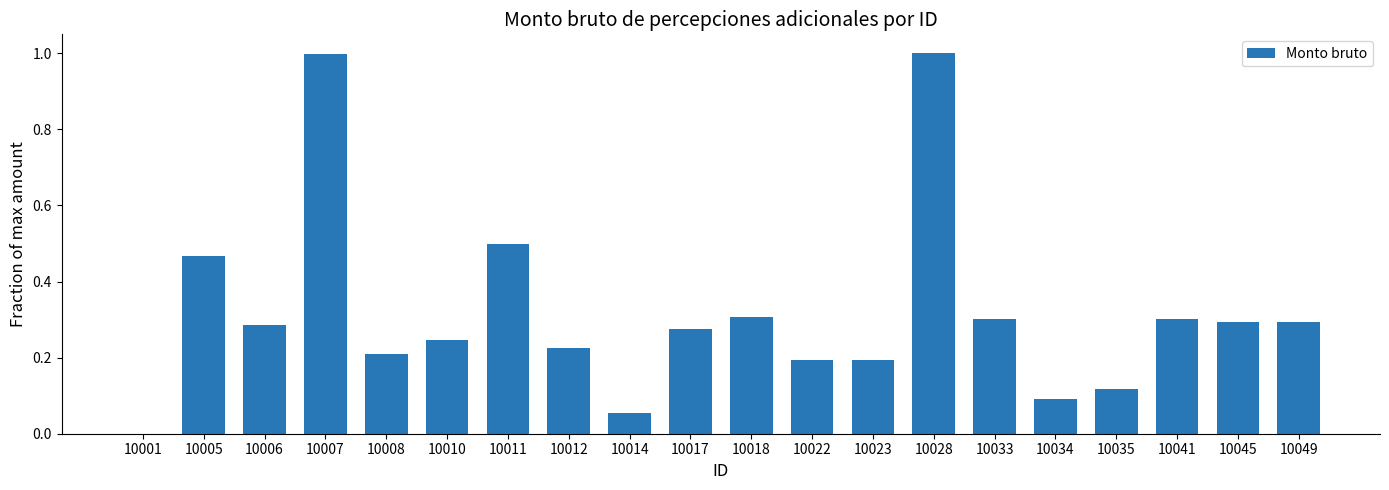

Which has a higher value, 10001 or 10022?

10022